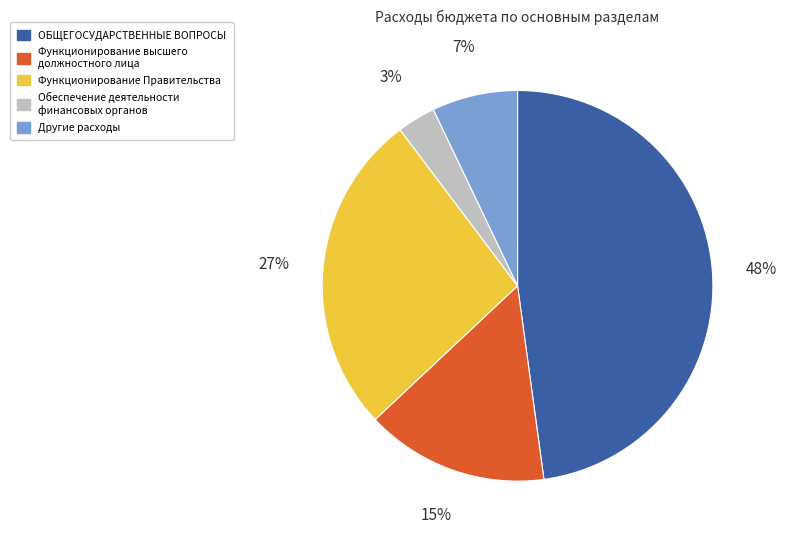

Combined, do Функционирование Правительства and ОБЩЕГОСУДАРСТВЕННЫЕ ВОПРОСЫ account for over 50%?

Yes